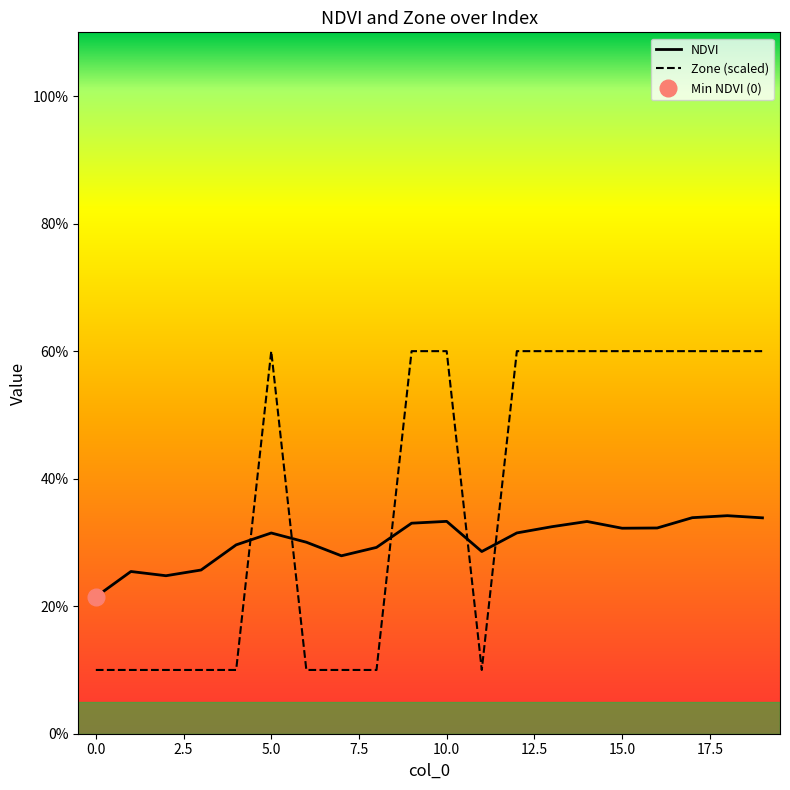

Count the NDVI values in the range 0 to 1.

20